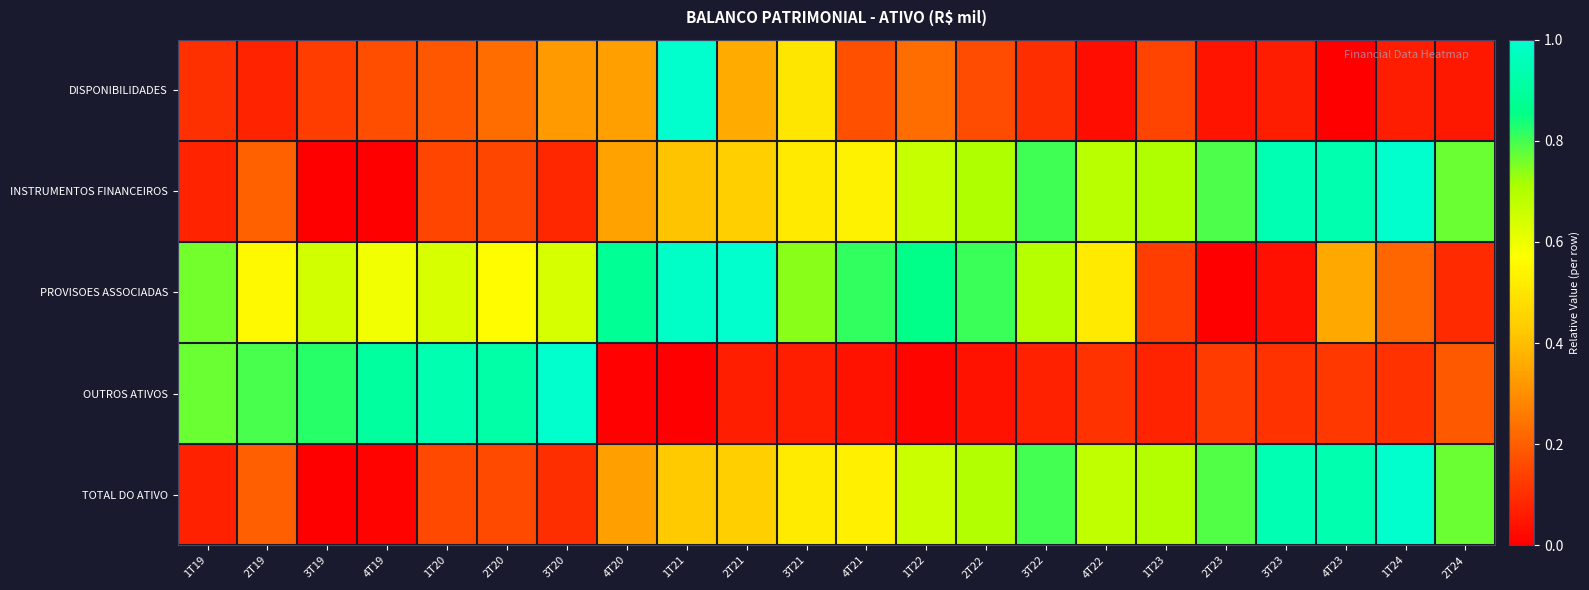

Between 4T21 and 1T24, which is larger?

4T21